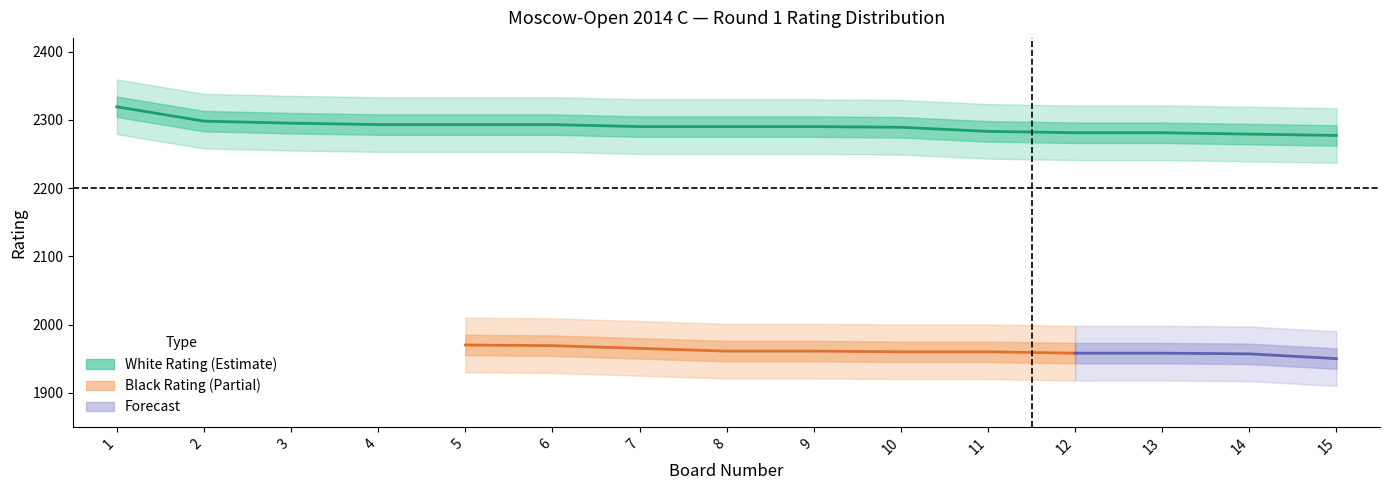

True or false: Black Num and White Num intersect in this chart.

False